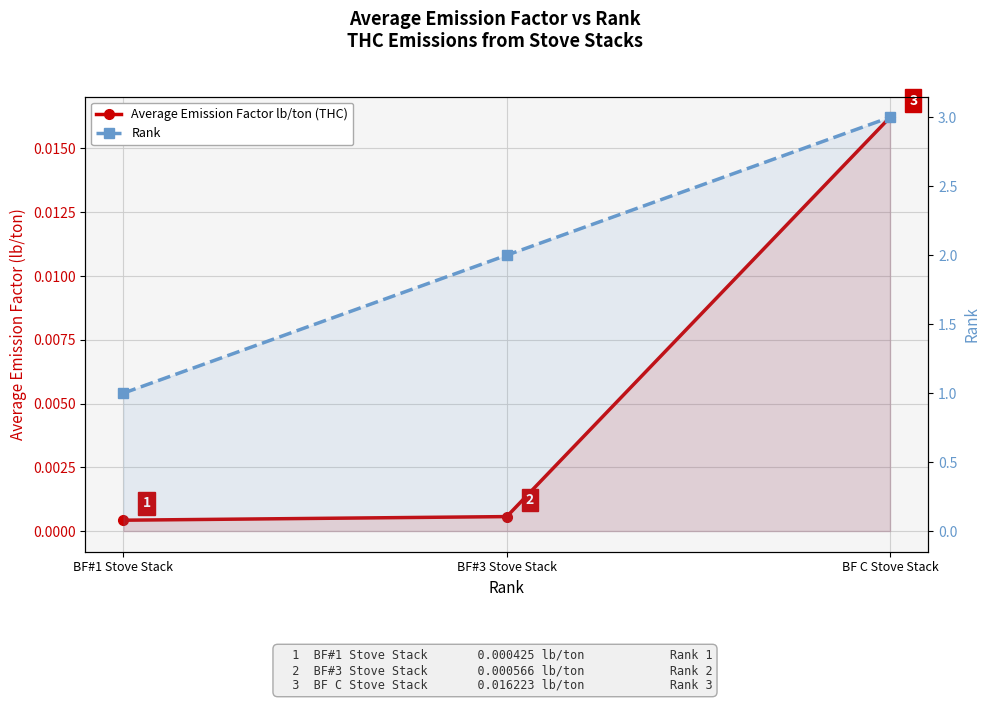

Where is Rank nearest to the value 2?

BF#3 Stove Stack